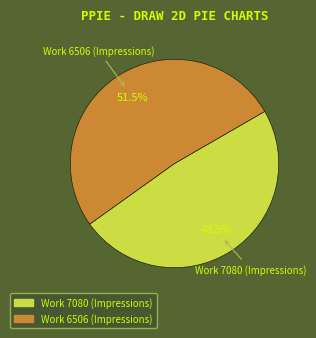

To the nearest percent, what is the difference between the Work 6506 (Impressions) and Work 7080 (Impressions) slice percentages?

3%